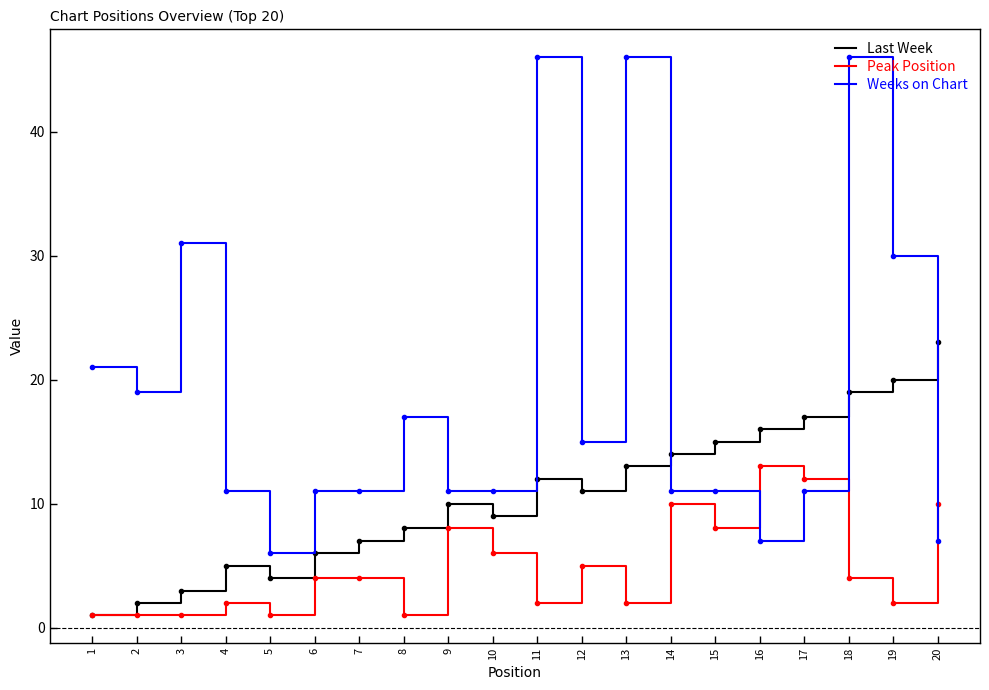

Rank the categories by Last Week value from lowest to highest.

1, 2, 3, 5, 4, 6, 7, 8, 10, 9, 12, 11, 13, 14, 15, 16, 17, 18, 19, 20